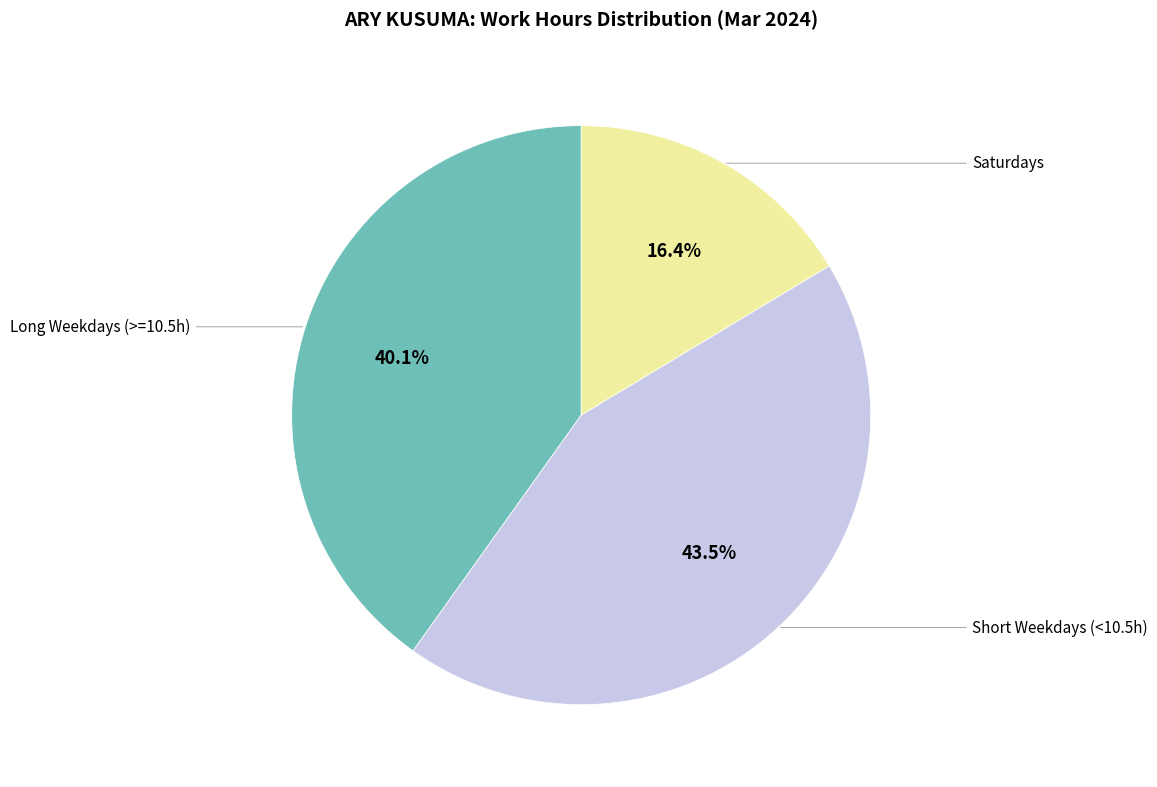

Is there a majority slice in this chart?

No